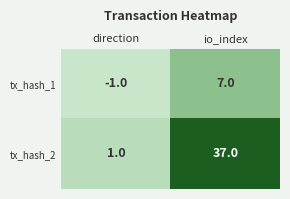

Reading left to right, transcribe all the data shown in this chart.

tx_hash_1: direction=-1	io_index=7
tx_hash_2: direction=1	io_index=37